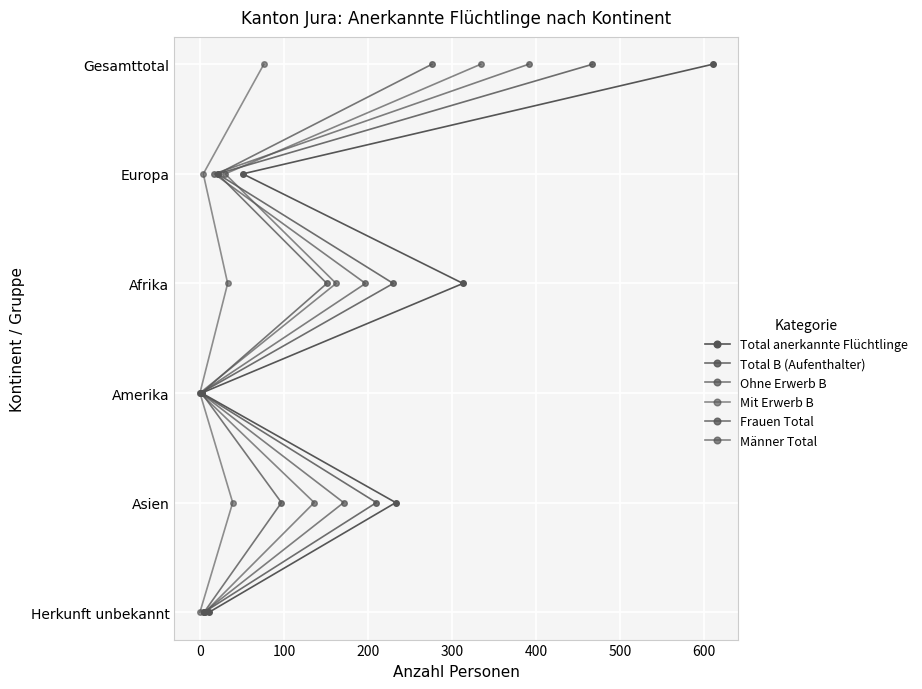

Count the number of data series in this chart.

6